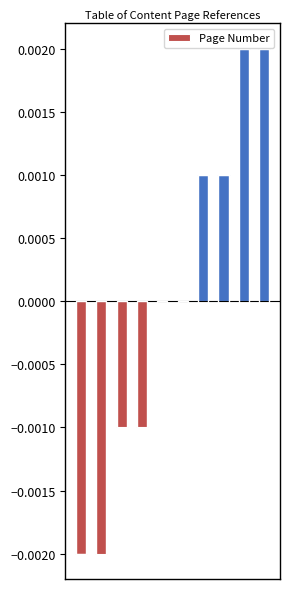

Are the bars horizontal?

No